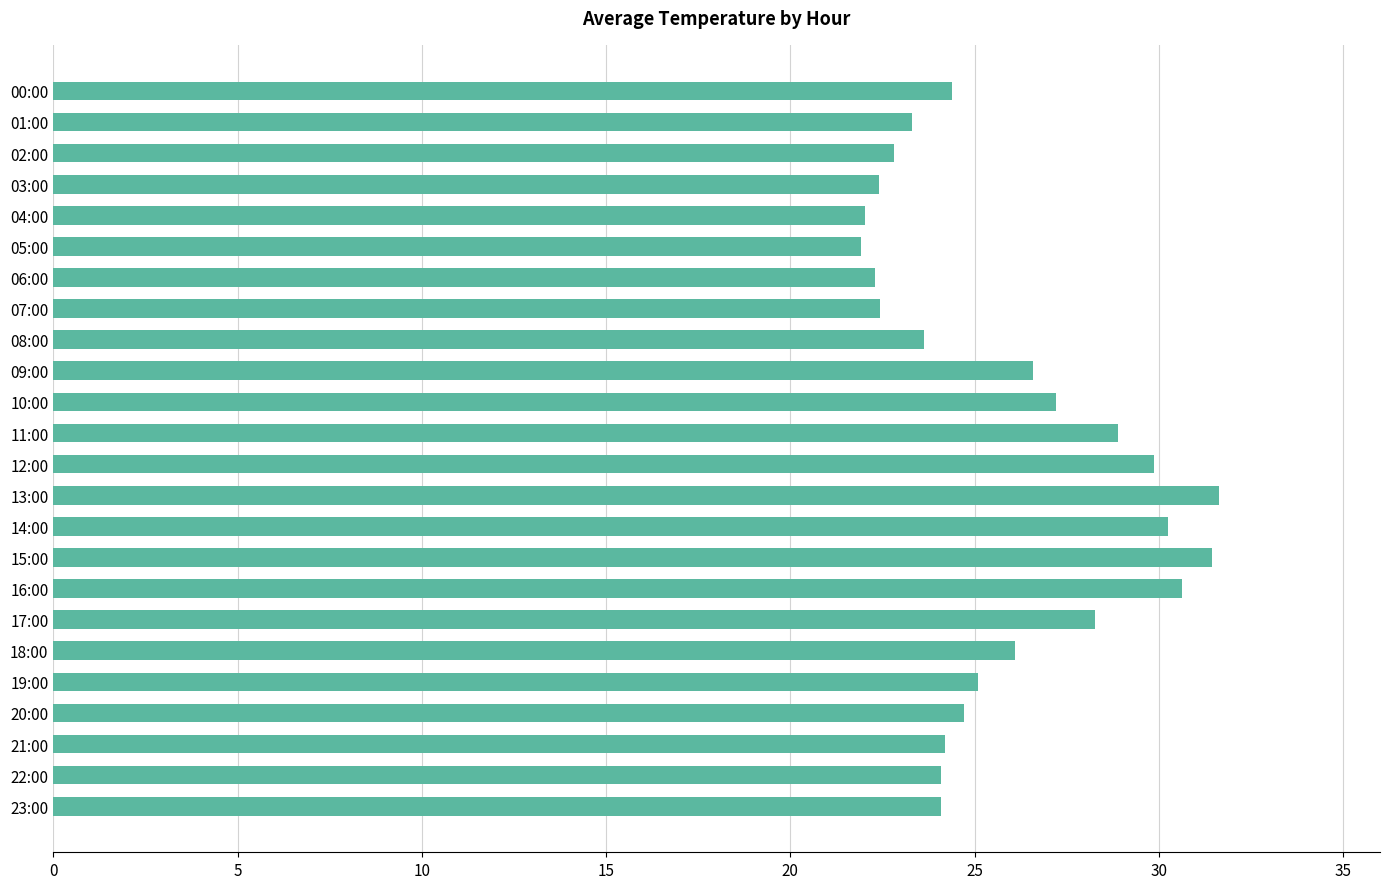

What is the minimum value shown in the chart?

21.9